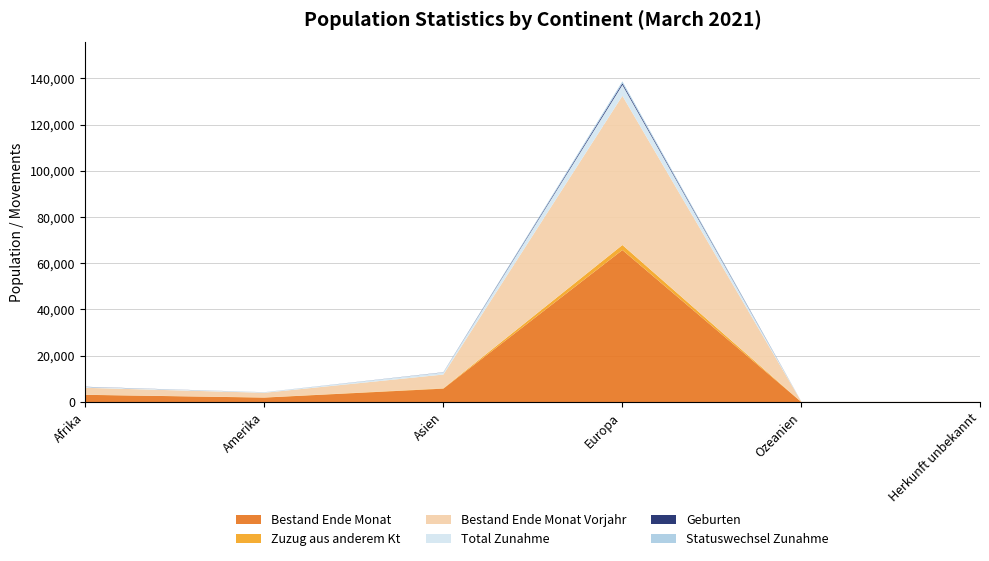

Which has a higher value, Europa or Amerika?

Europa